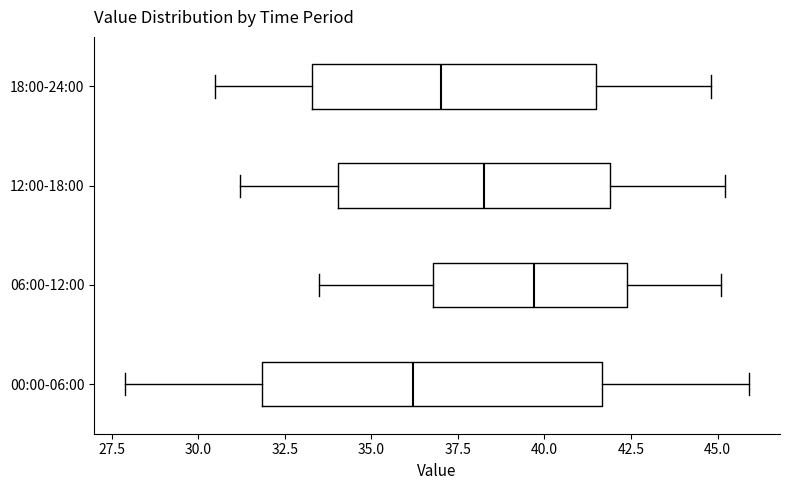

Which box has the furthest to the left median line?

00:00-06:00